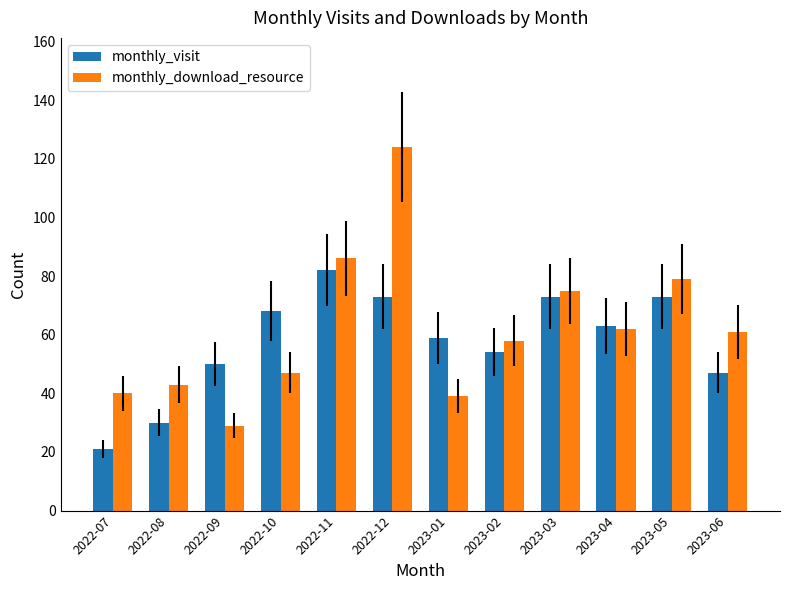

List the series in order of their peak value, lowest first.

monthly_visit, monthly_download_resource